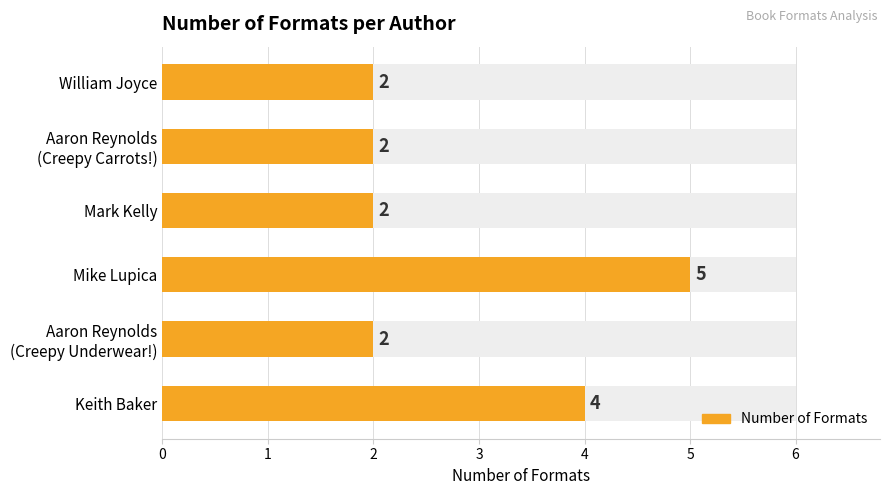

What value does the data have at Aaron Reynolds (Creepy Underwear!)?

2